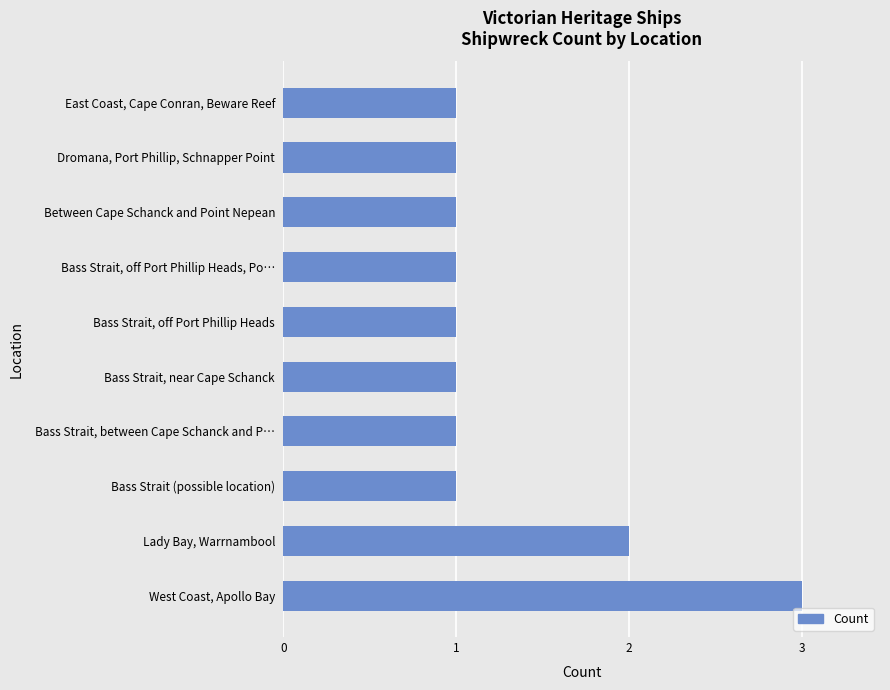

Does the chart contain any negative values?

No